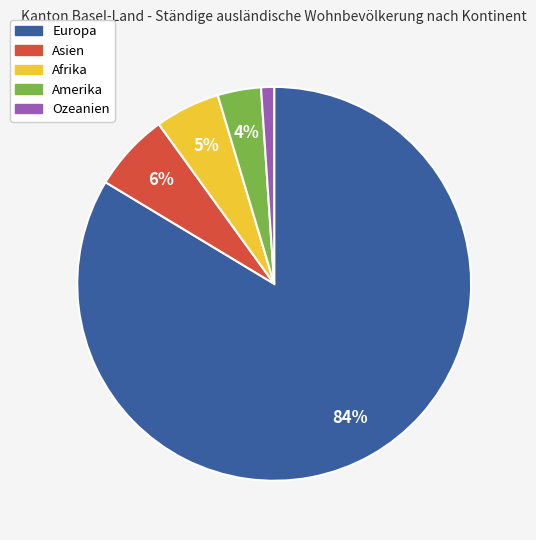

Does Ozeanien account for over 50% of the chart?

No